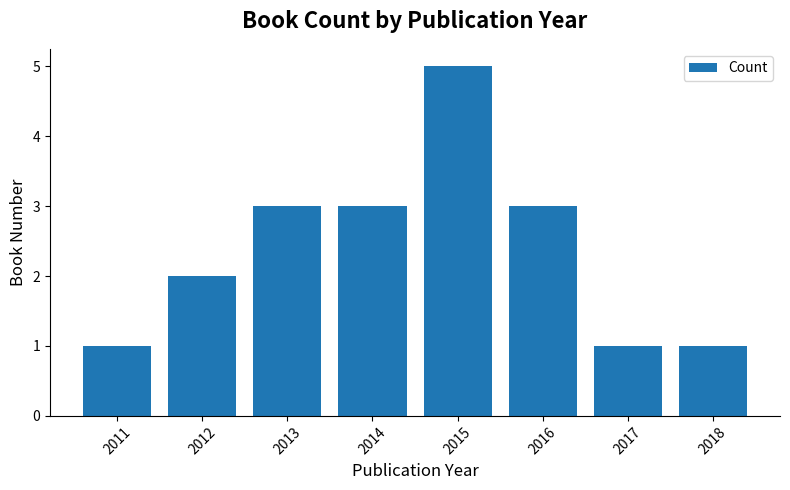

Is it true that the value at 2012 is 3?

False